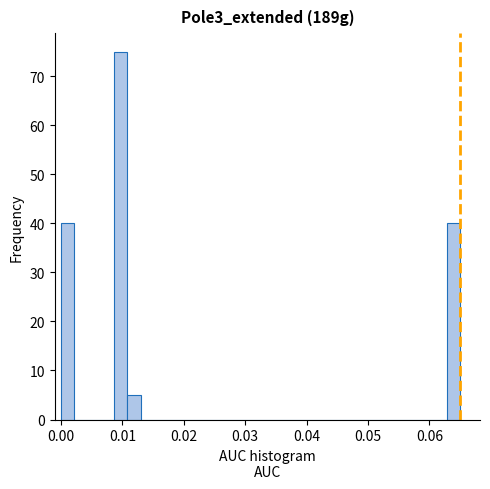

Read against the x-axis, roughly where is the centre of the tallest bar?

0.010